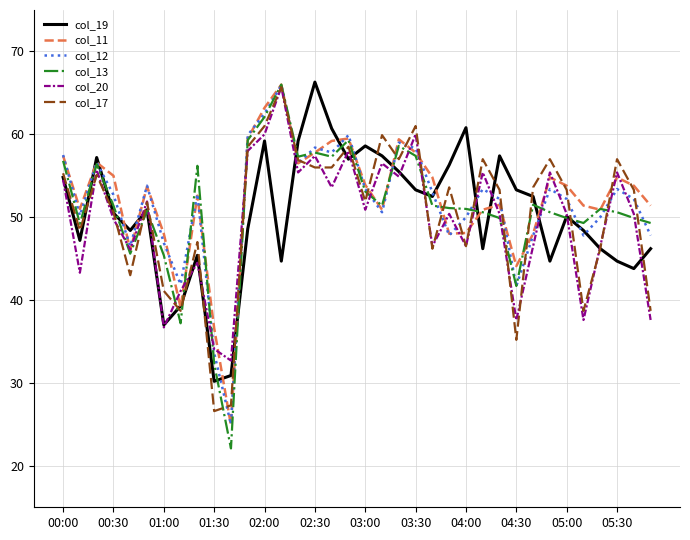

Which series has the widest spread of values?

col_13